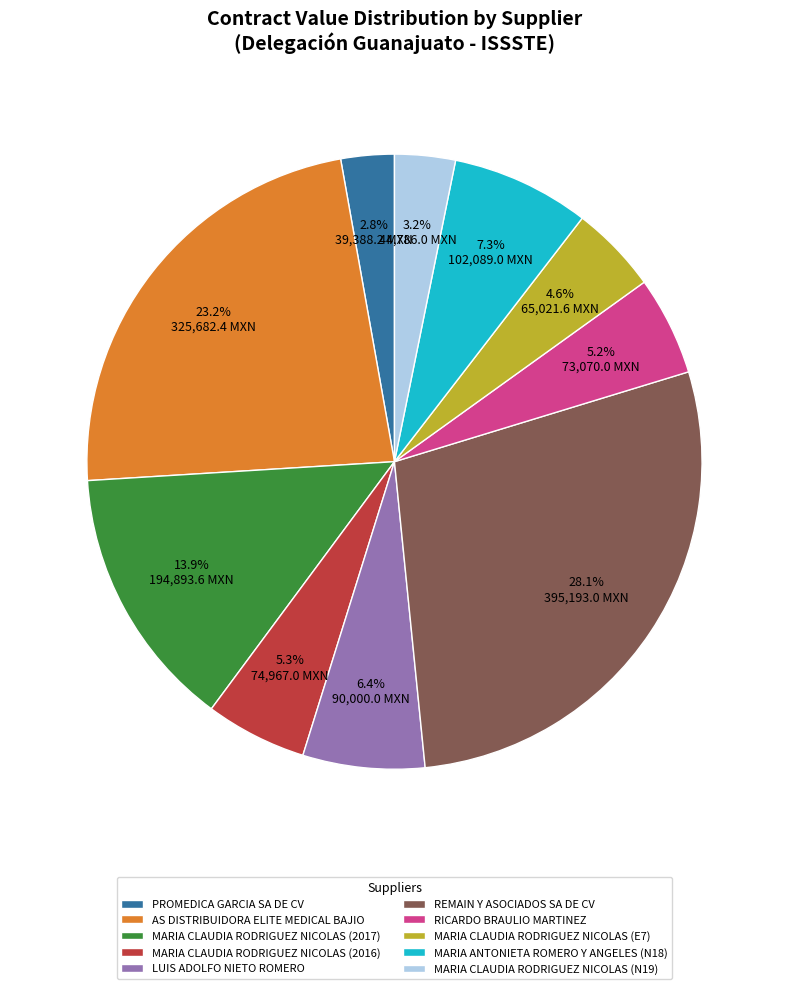

To the nearest percent, what is the combined percentage of MARIA ANTONIETA ROMERO Y ANGELES (N18) and MARIA CLAUDIA RODRIGUEZ NICOLAS (E7)?

12%